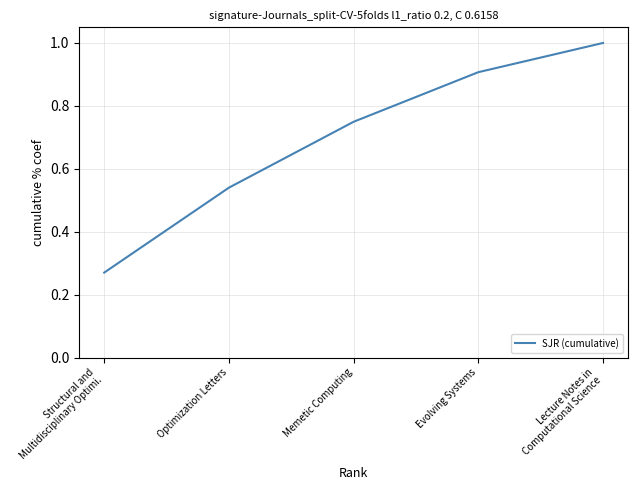

Which label corresponds to the largest value in the chart?

Lecture Notes in
Computational Science